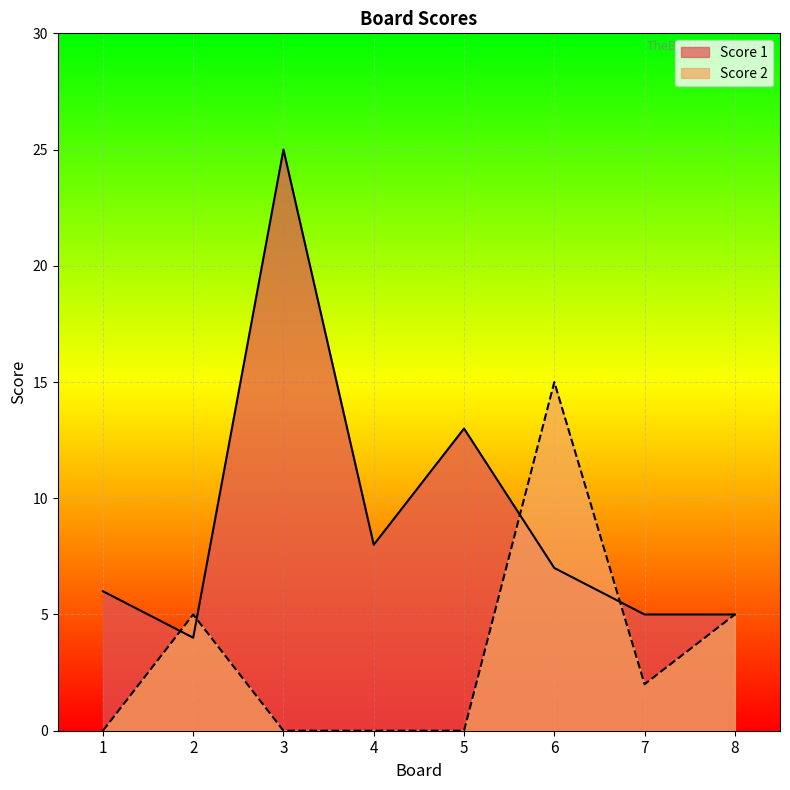

What is the total value across all series at 8?

10